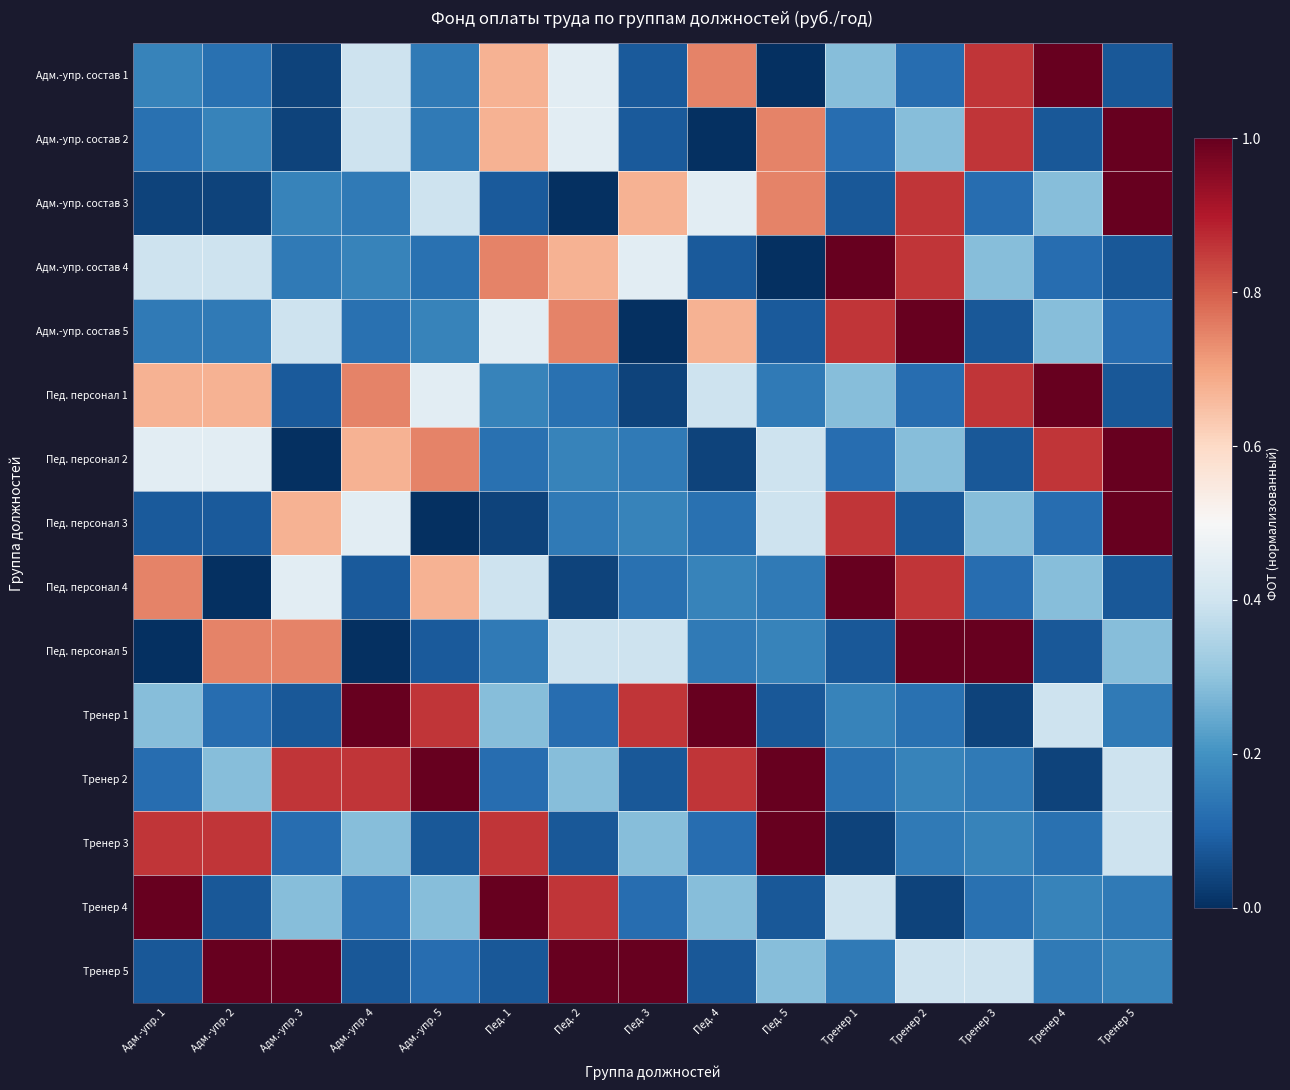

Reading right to left, extract all data points from this chart.

Адм.-упр. состав 1: Тренер 5=0.1	Тренер 4=1.0	Тренер 3=0.9	Тренер 2=0.1	Тренер 1=0.3	Пед. 5=0.0	Пед. 4=0.7	Пед. 3=0.1	Пед. 2=0.4	Пед. 1=0.7	Адм.-упр. 5=0.1	Адм.-упр. 4=0.4	Адм.-упр. 3=0.0	Адм.-упр. 2=0.1	Адм.-упр. 1=0.2
Адм.-упр. состав 2: Тренер 5=1.0	Тренер 4=0.1	Тренер 3=0.9	Тренер 2=0.3	Тренер 1=0.1	Пед. 5=0.7	Пед. 4=0.0	Пед. 3=0.1	Пед. 2=0.4	Пед. 1=0.7	Адм.-упр. 5=0.1	Адм.-упр. 4=0.4	Адм.-упр. 3=0.0	Адм.-упр. 2=0.2	Адм.-упр. 1=0.1
Адм.-упр. состав 3: Тренер 5=1.0	Тренер 4=0.3	Тренер 3=0.1	Тренер 2=0.9	Тренер 1=0.1	Пед. 5=0.7	Пед. 4=0.4	Пед. 3=0.7	Пед. 2=0.0	Пед. 1=0.1	Адм.-упр. 5=0.4	Адм.-упр. 4=0.1	Адм.-упр. 3=0.2	Адм.-упр. 2=0.0	Адм.-упр. 1=0.0
Адм.-упр. состав 4: Тренер 5=0.1	Тренер 4=0.1	Тренер 3=0.3	Тренер 2=0.9	Тренер 1=1.0	Пед. 5=0.0	Пед. 4=0.1	Пед. 3=0.4	Пед. 2=0.7	Пед. 1=0.7	Адм.-упр. 5=0.1	Адм.-упр. 4=0.2	Адм.-упр. 3=0.1	Адм.-упр. 2=0.4	Адм.-упр. 1=0.4
Адм.-упр. состав 5: Тренер 5=0.1	Тренер 4=0.3	Тренер 3=0.1	Тренер 2=1.0	Тренер 1=0.9	Пед. 5=0.1	Пед. 4=0.7	Пед. 3=0.0	Пед. 2=0.7	Пед. 1=0.4	Адм.-упр. 5=0.2	Адм.-упр. 4=0.1	Адм.-упр. 3=0.4	Адм.-упр. 2=0.1	Адм.-упр. 1=0.1
Пед. персонал 1: Тренер 5=0.1	Тренер 4=1.0	Тренер 3=0.9	Тренер 2=0.1	Тренер 1=0.3	Пед. 5=0.1	Пед. 4=0.4	Пед. 3=0.0	Пед. 2=0.1	Пед. 1=0.2	Адм.-упр. 5=0.4	Адм.-упр. 4=0.7	Адм.-упр. 3=0.1	Адм.-упр. 2=0.7	Адм.-упр. 1=0.7
Пед. персонал 2: Тренер 5=1.0	Тренер 4=0.9	Тренер 3=0.1	Тренер 2=0.3	Тренер 1=0.1	Пед. 5=0.4	Пед. 4=0.0	Пед. 3=0.1	Пед. 2=0.2	Пед. 1=0.1	Адм.-упр. 5=0.7	Адм.-упр. 4=0.7	Адм.-упр. 3=0.0	Адм.-упр. 2=0.4	Адм.-упр. 1=0.4
Пед. персонал 3: Тренер 5=1.0	Тренер 4=0.1	Тренер 3=0.3	Тренер 2=0.1	Тренер 1=0.9	Пед. 5=0.4	Пед. 4=0.1	Пед. 3=0.2	Пед. 2=0.1	Пед. 1=0.0	Адм.-упр. 5=0.0	Адм.-упр. 4=0.4	Адм.-упр. 3=0.7	Адм.-упр. 2=0.1	Адм.-упр. 1=0.1
Пед. персонал 4: Тренер 5=0.1	Тренер 4=0.3	Тренер 3=0.1	Тренер 2=0.9	Тренер 1=1.0	Пед. 5=0.1	Пед. 4=0.2	Пед. 3=0.1	Пед. 2=0.0	Пед. 1=0.4	Адм.-упр. 5=0.7	Адм.-упр. 4=0.1	Адм.-упр. 3=0.4	Адм.-упр. 2=0.0	Адм.-упр. 1=0.7
Пед. персонал 5: Тренер 5=0.3	Тренер 4=0.1	Тренер 3=1.0	Тренер 2=1.0	Тренер 1=0.1	Пед. 5=0.2	Пед. 4=0.1	Пед. 3=0.4	Пед. 2=0.4	Пед. 1=0.1	Адм.-упр. 5=0.1	Адм.-упр. 4=0.0	Адм.-упр. 3=0.7	Адм.-упр. 2=0.7	Адм.-упр. 1=0.0
Тренер 1: Тренер 5=0.1	Тренер 4=0.4	Тренер 3=0.0	Тренер 2=0.1	Тренер 1=0.2	Пед. 5=0.1	Пед. 4=1.0	Пед. 3=0.9	Пед. 2=0.1	Пед. 1=0.3	Адм.-упр. 5=0.9	Адм.-упр. 4=1.0	Адм.-упр. 3=0.1	Адм.-упр. 2=0.1	Адм.-упр. 1=0.3
Тренер 2: Тренер 5=0.4	Тренер 4=0.0	Тренер 3=0.1	Тренер 2=0.2	Тренер 1=0.1	Пед. 5=1.0	Пед. 4=0.9	Пед. 3=0.1	Пед. 2=0.3	Пед. 1=0.1	Адм.-упр. 5=1.0	Адм.-упр. 4=0.9	Адм.-упр. 3=0.9	Адм.-упр. 2=0.3	Адм.-упр. 1=0.1
Тренер 3: Тренер 5=0.4	Тренер 4=0.1	Тренер 3=0.2	Тренер 2=0.1	Тренер 1=0.0	Пед. 5=1.0	Пед. 4=0.1	Пед. 3=0.3	Пед. 2=0.1	Пед. 1=0.9	Адм.-упр. 5=0.1	Адм.-упр. 4=0.3	Адм.-упр. 3=0.1	Адм.-упр. 2=0.9	Адм.-упр. 1=0.9
Тренер 4: Тренер 5=0.1	Тренер 4=0.2	Тренер 3=0.1	Тренер 2=0.0	Тренер 1=0.4	Пед. 5=0.1	Пед. 4=0.3	Пед. 3=0.1	Пед. 2=0.9	Пед. 1=1.0	Адм.-упр. 5=0.3	Адм.-упр. 4=0.1	Адм.-упр. 3=0.3	Адм.-упр. 2=0.1	Адм.-упр. 1=1.0
Тренер 5: Тренер 5=0.2	Тренер 4=0.1	Тренер 3=0.4	Тренер 2=0.4	Тренер 1=0.1	Пед. 5=0.3	Пед. 4=0.1	Пед. 3=1.0	Пед. 2=1.0	Пед. 1=0.1	Адм.-упр. 5=0.1	Адм.-упр. 4=0.1	Адм.-упр. 3=1.0	Адм.-упр. 2=1.0	Адм.-упр. 1=0.1